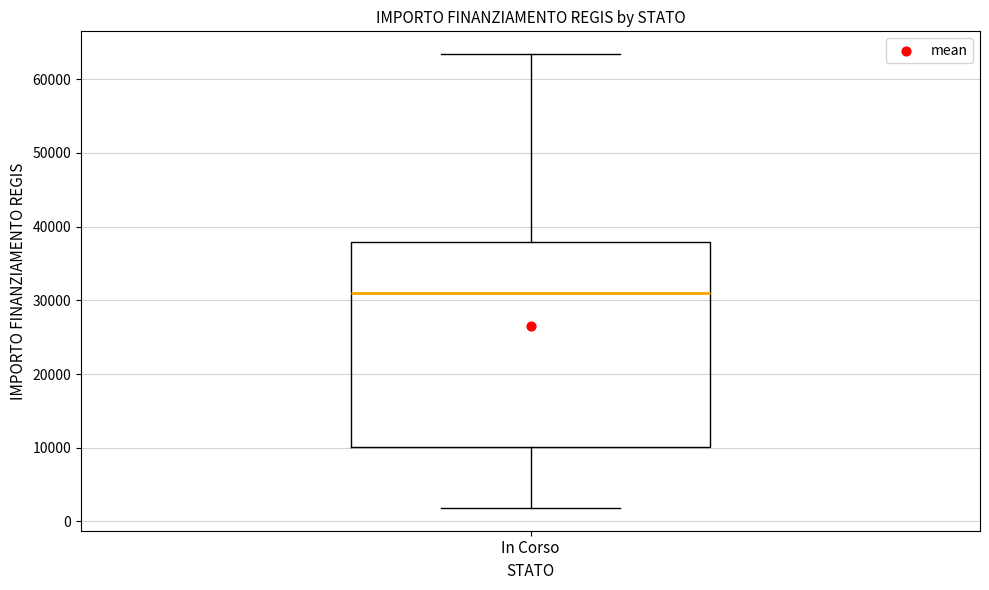

Transcribe this box plot: give where the median line is, the range the box spans, and where the two whiskers end, as read against the y-axis. The values are not printed on the chart, so give them approximately, as read against the axis.

median 31000, box 10000 to 38000, whiskers 2000 to 63000